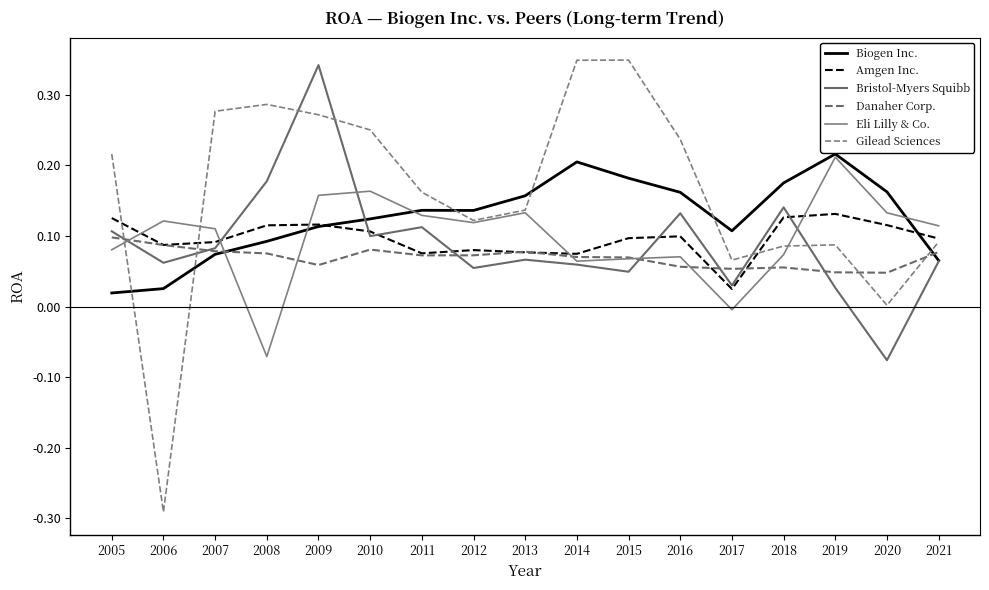

What are all the series names shown in the legend?

Biogen Inc., Amgen Inc., Bristol-Myers Squibb, Danaher Corp., Eli Lilly & Co., Gilead Sciences